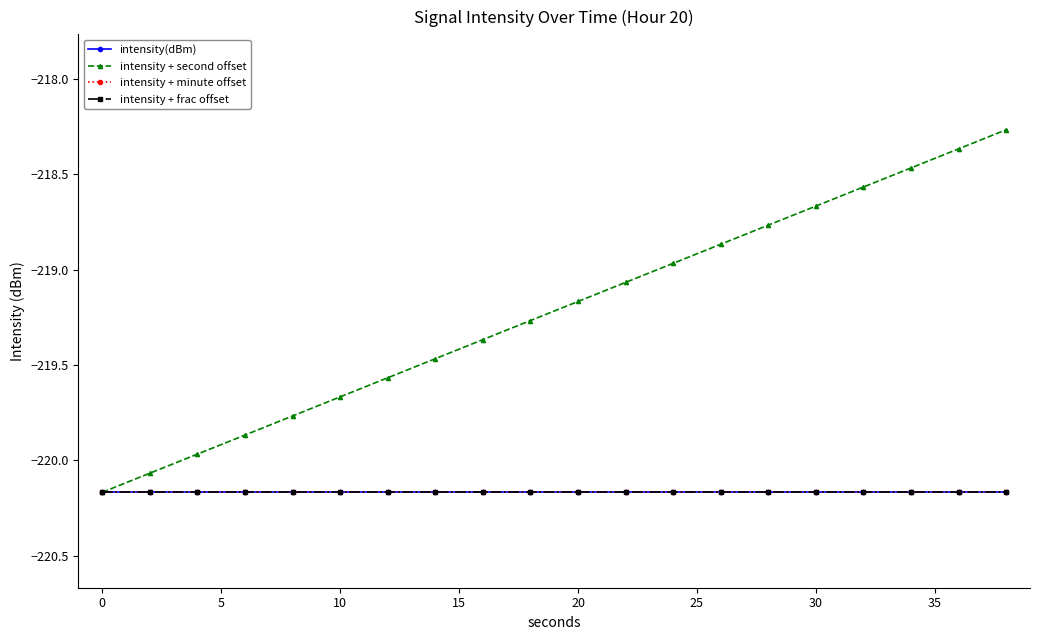

What is the smallest value displayed?

-220.2